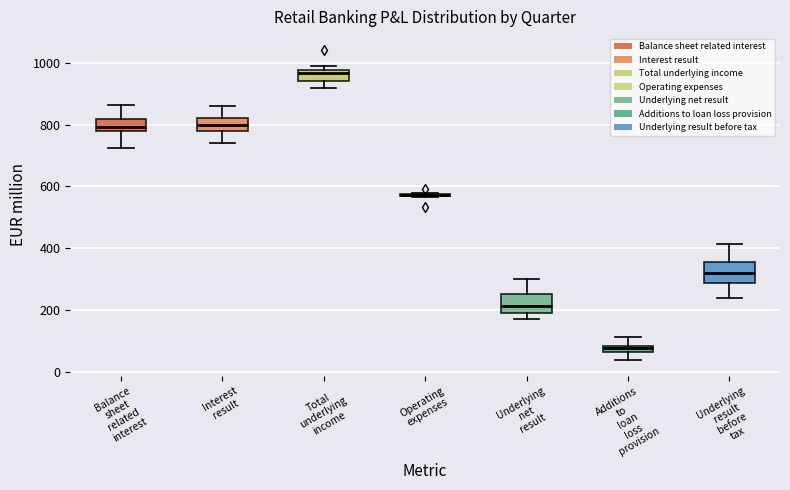

Where does the upper whisker of the box for Interest result end on the y-axis? The values are not printed on the chart, so give them approximately, as read against the axis.

860